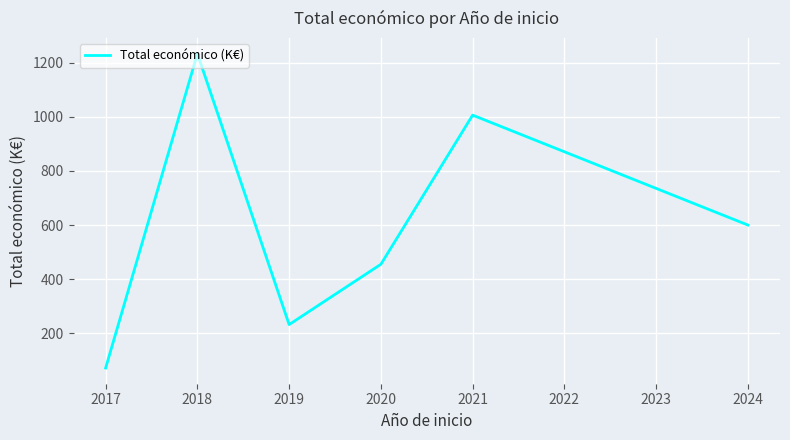

Between 2024 and 2020, which is larger?

2024